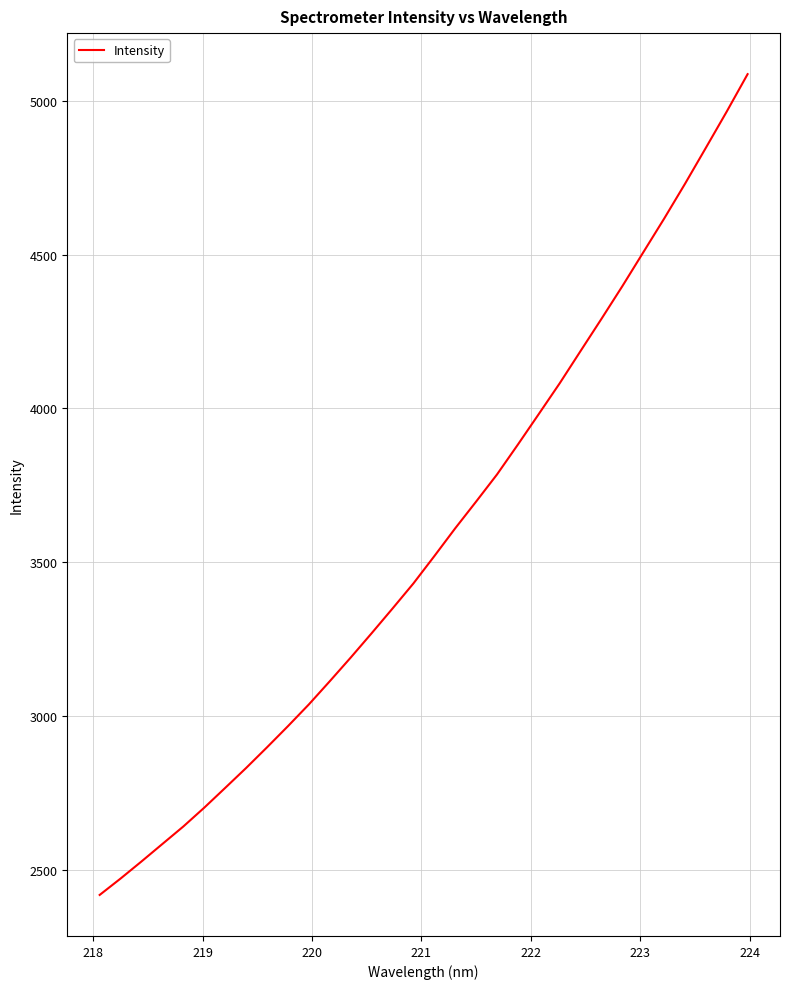

What is the greatest value displayed?

5086.4